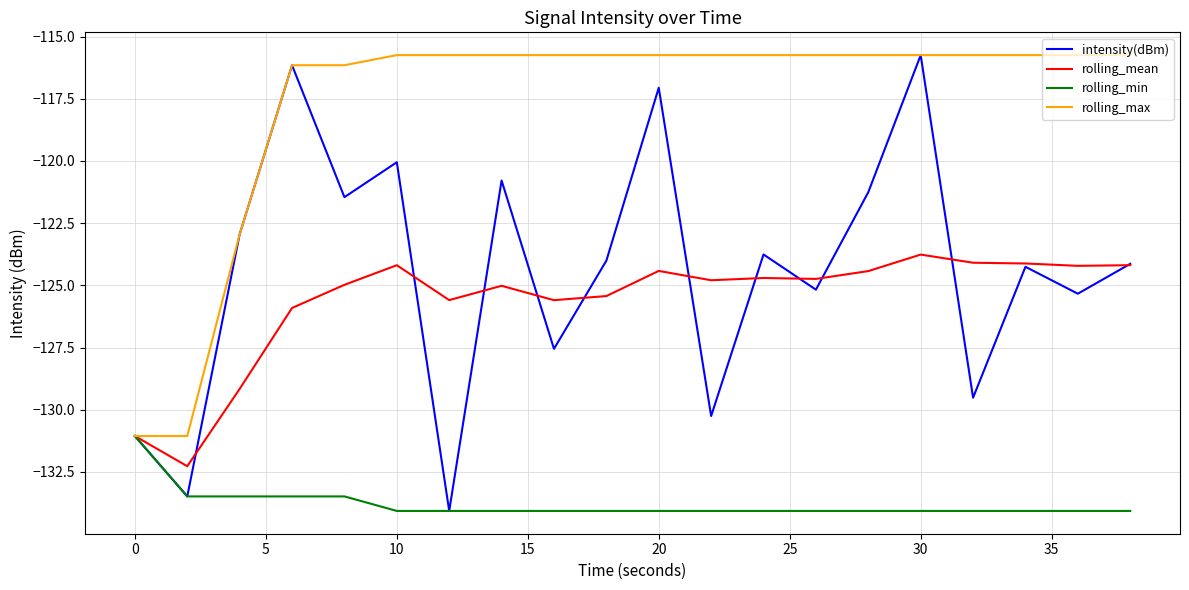

Does the chart have visible grid lines?

Yes